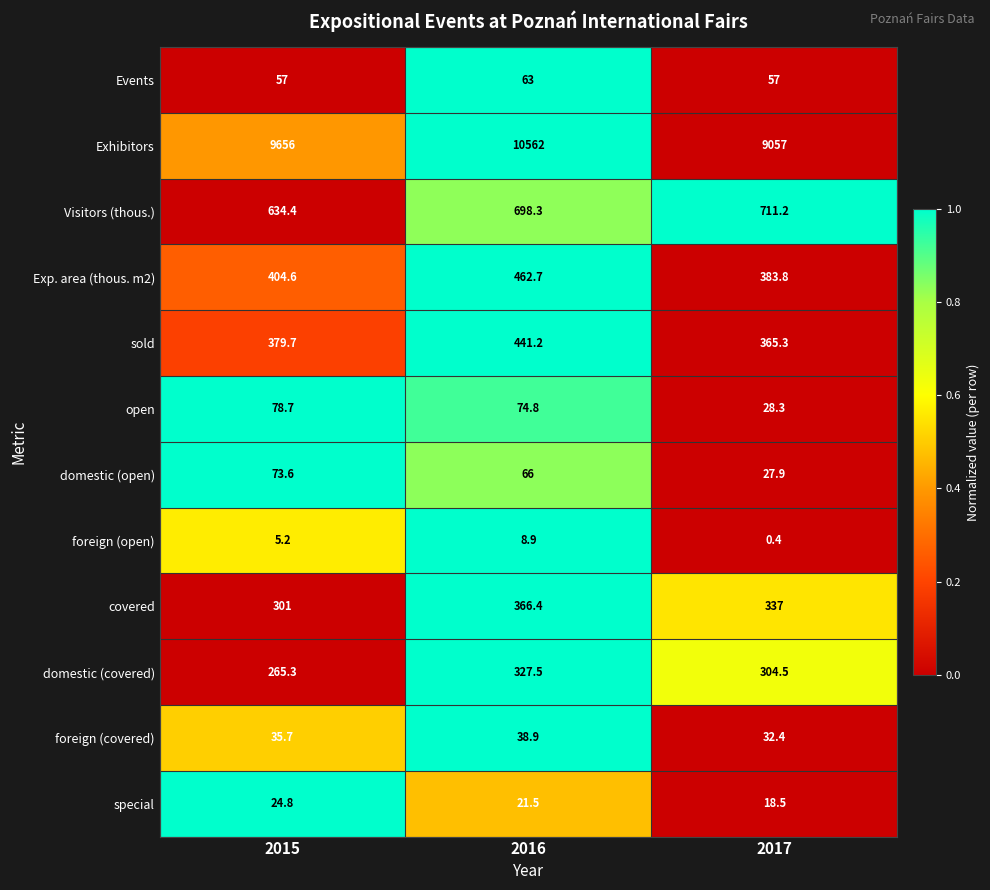

What is the sum of all covered values?

1004.4